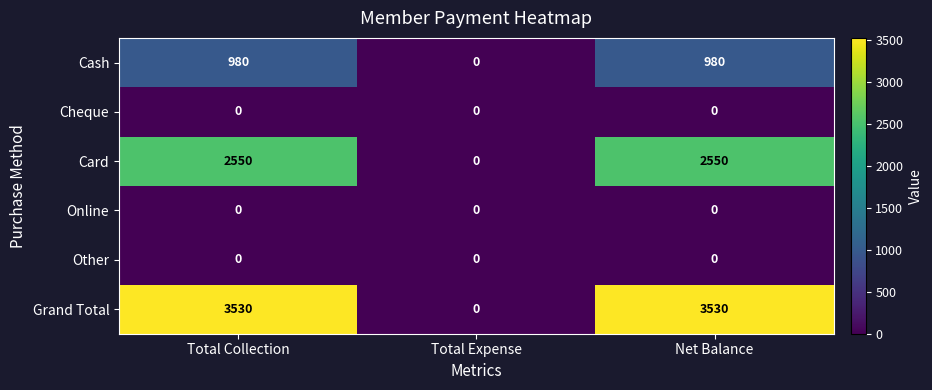

Which series has the widest spread of values?

Grand Total